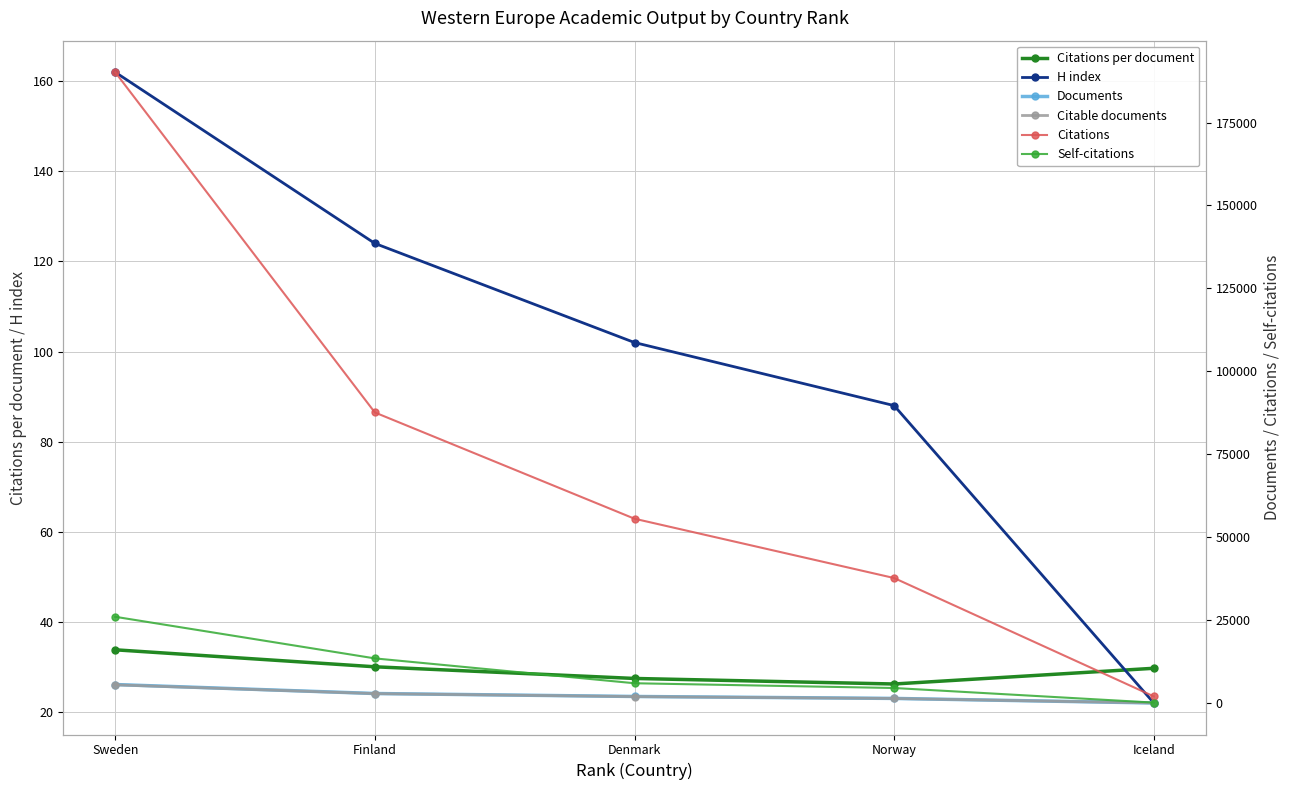

What is the label of the 2nd point from the left?

Finland